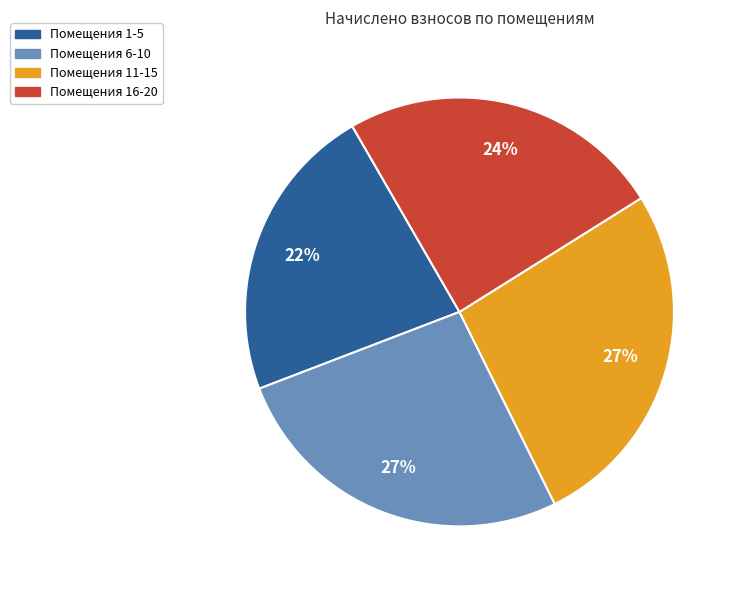

Is there a majority slice in this chart?

No